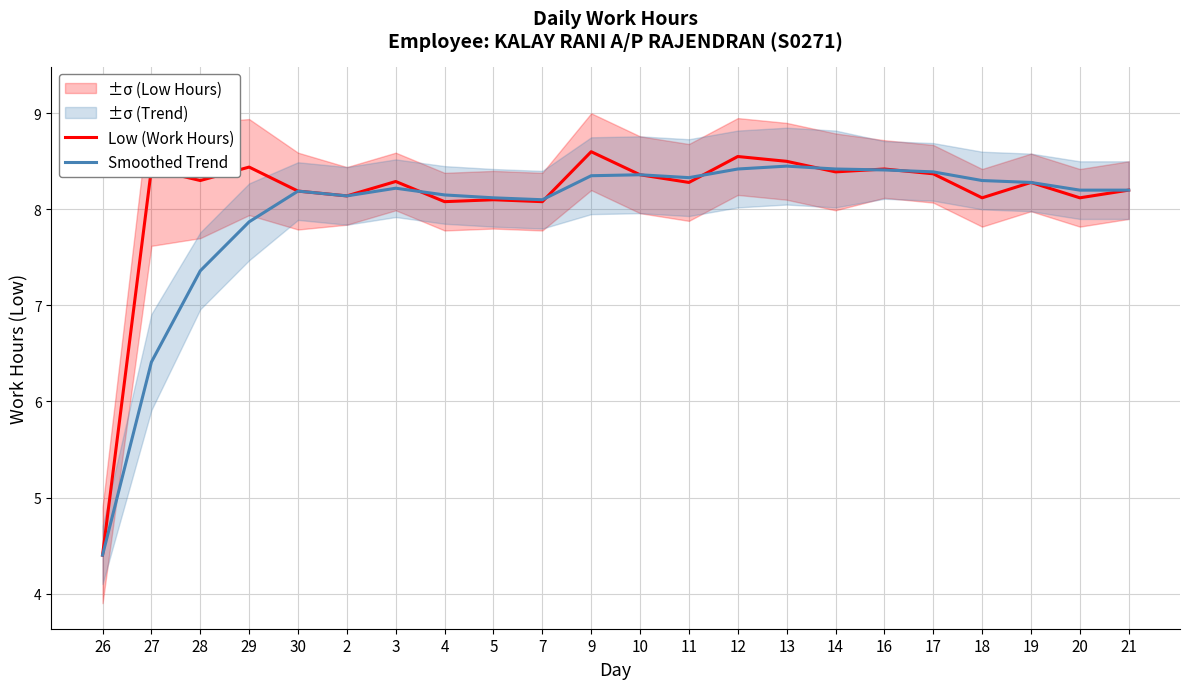

Where does the Smoothed Trend series first go above 8?

30